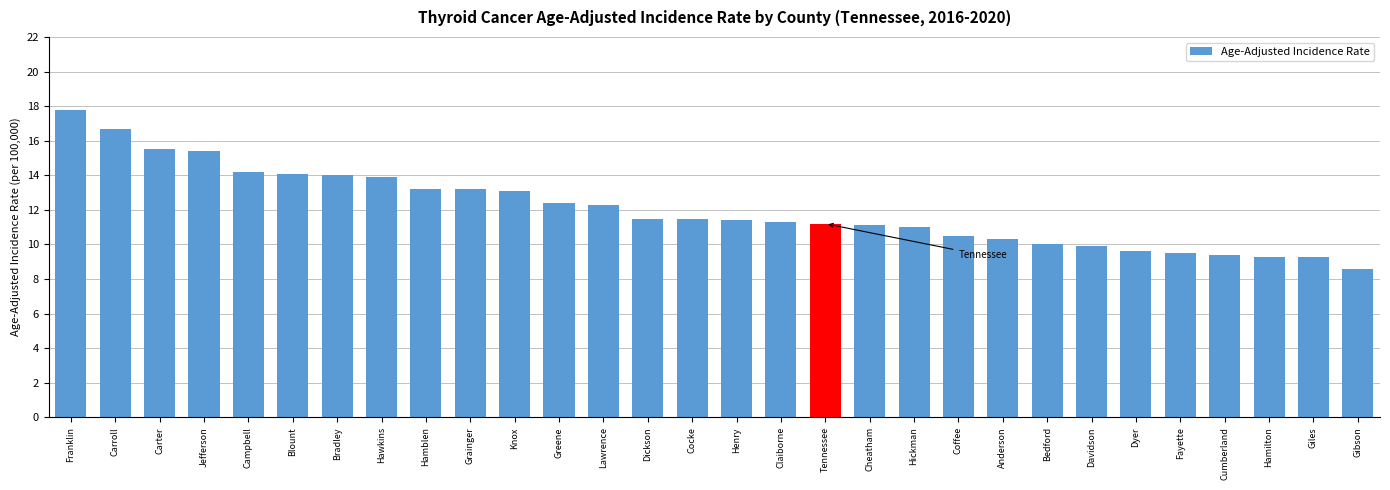

What is the label of the 14th bar from the left?

Dickson